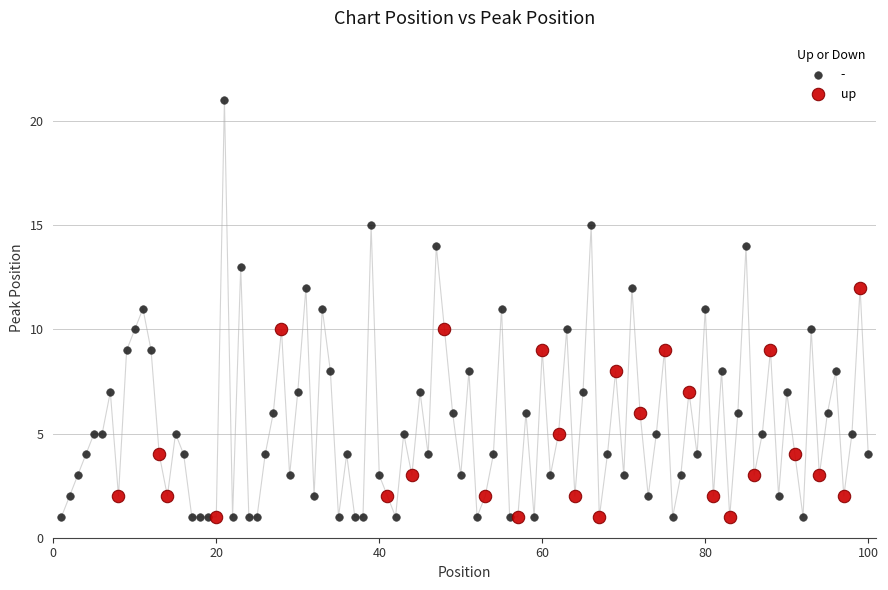

Which series has the widest spread of Y values?

-